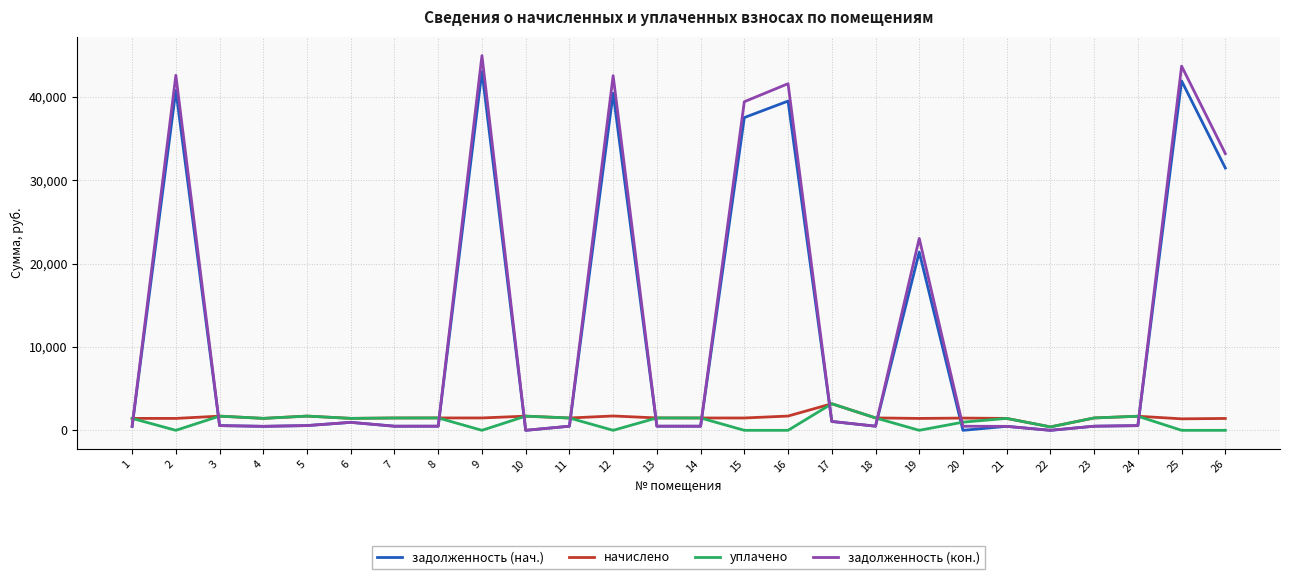

How many intersections are there between начислено and задолженность (нач.)?

11